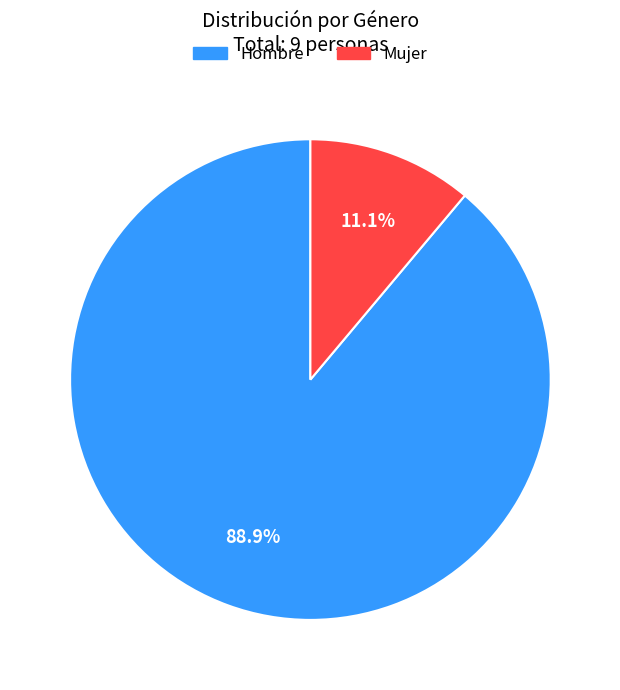

Is there any slice that represents more than half of the pie?

Yes